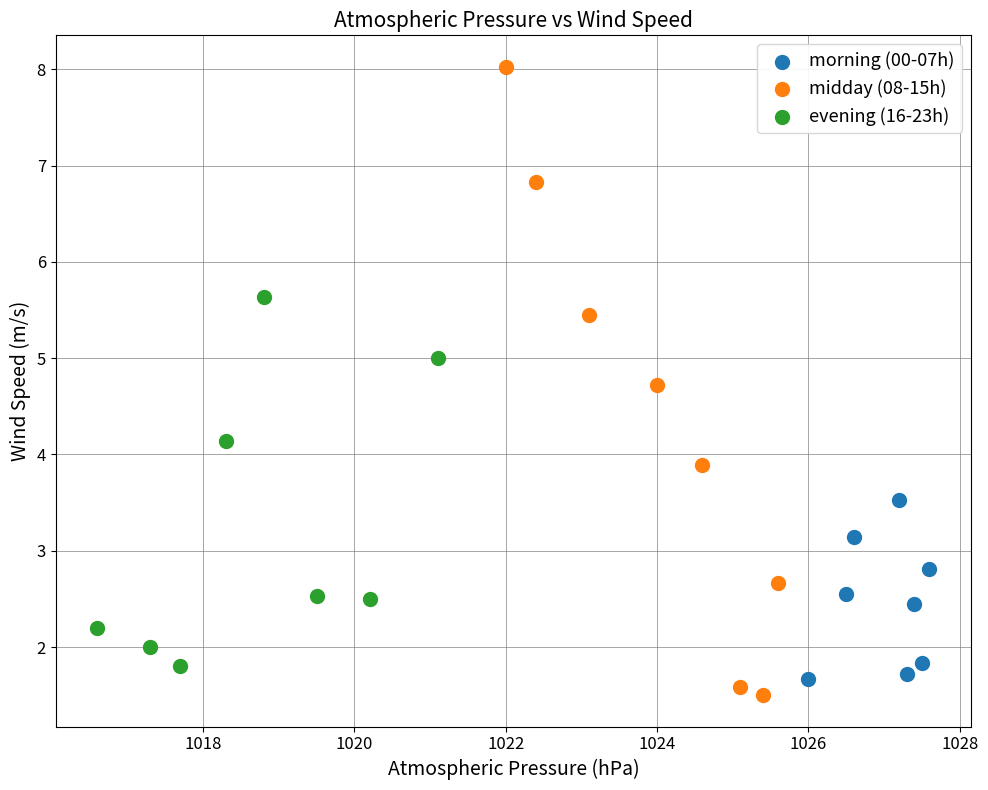

What are all the series names shown in the legend?

morning (00-07h), midday (08-15h), evening (16-23h)